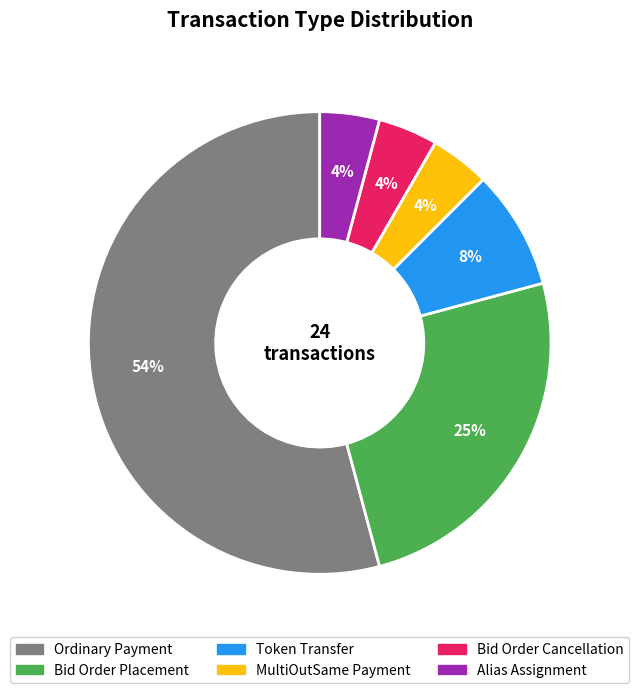

Which has a higher value, Token Transfer or Alias Assignment?

Token Transfer